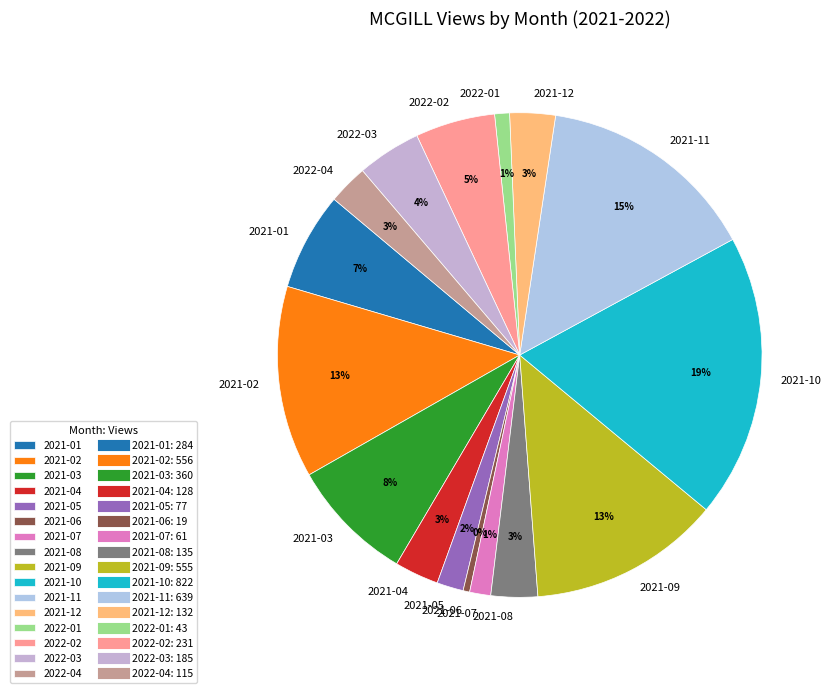

What is the ratio of the value at 2022-04 to the value at 2021-01?

0.4